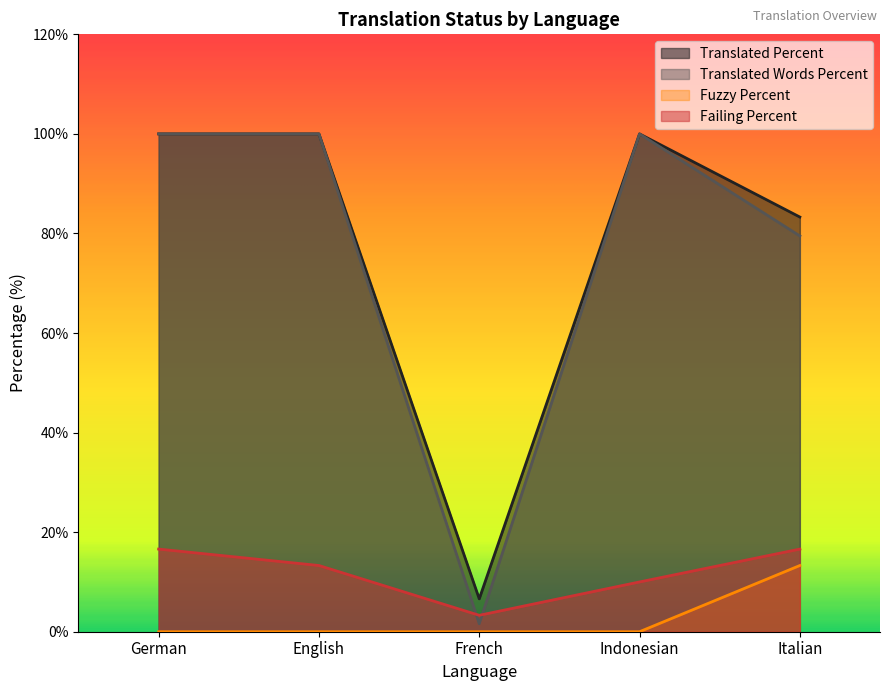

At how many categories does at least one series exceed 95?

3